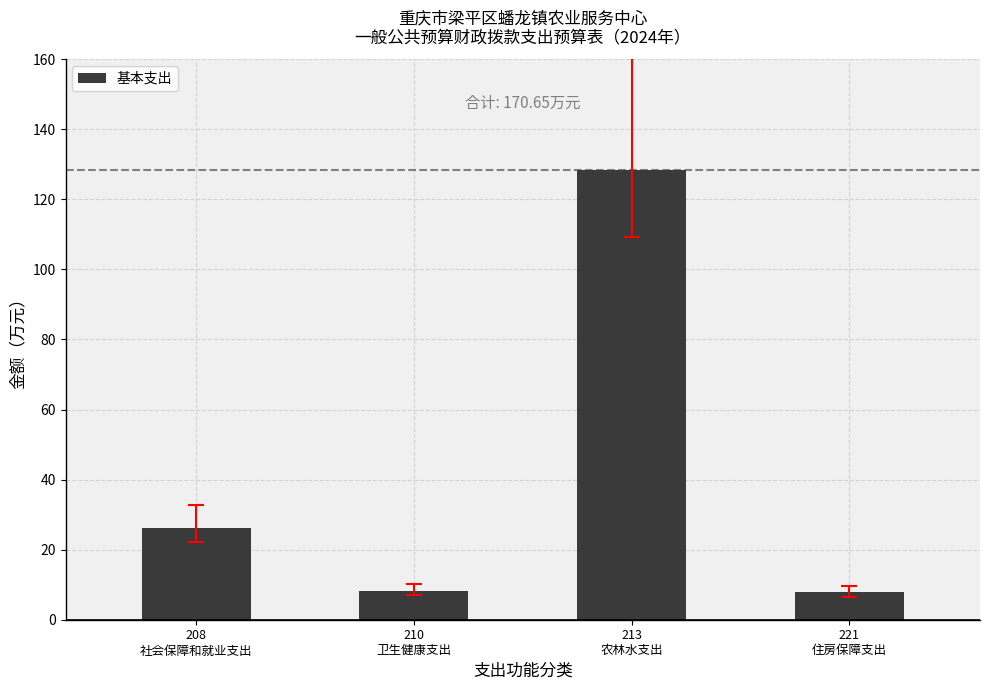

What is the greatest value displayed?

128.4